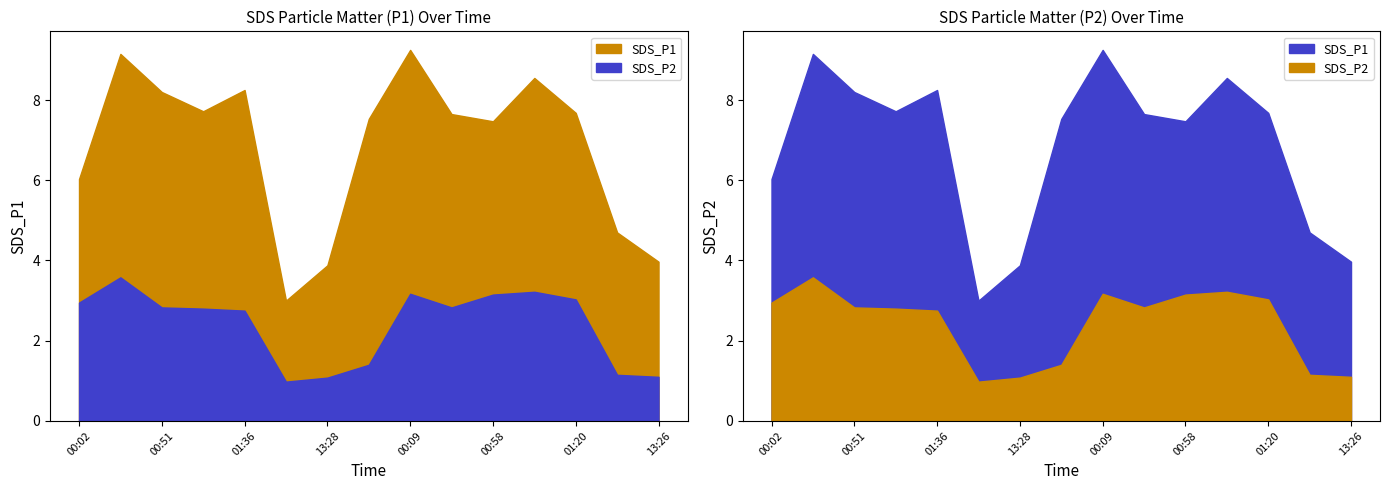

What is the sum of all SDS_P2 values?

36.0